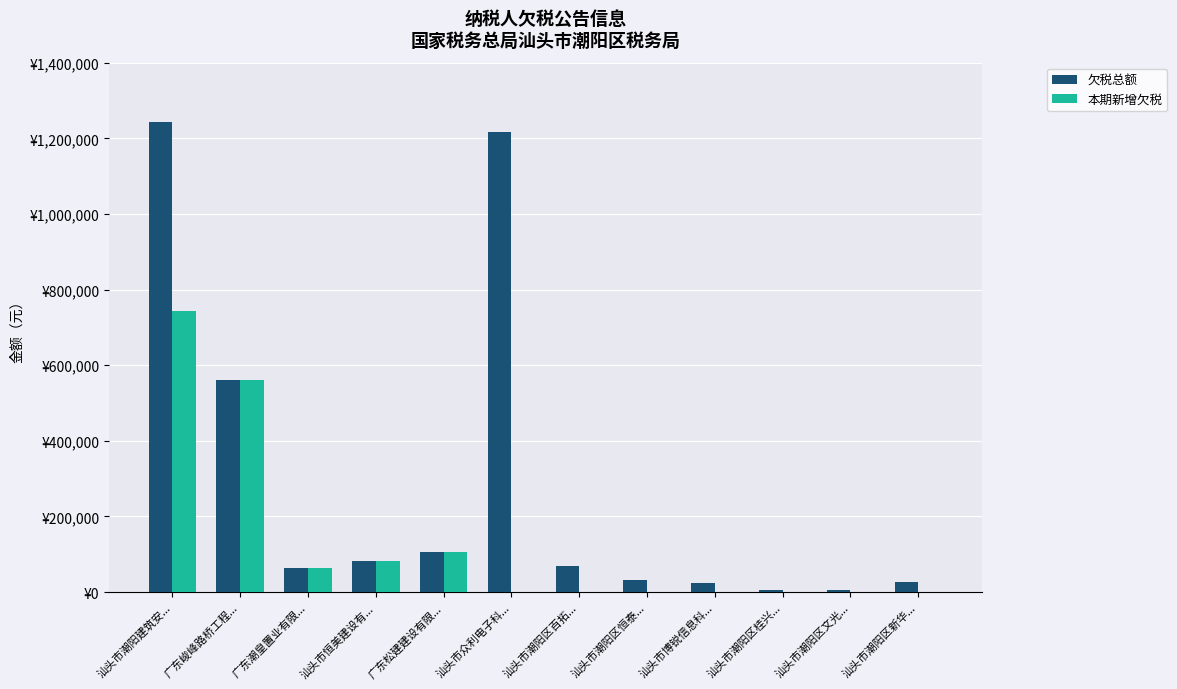

Is it true that 欠税总额 equals 357217.4 at 广东峻峰路桥工程...?

False